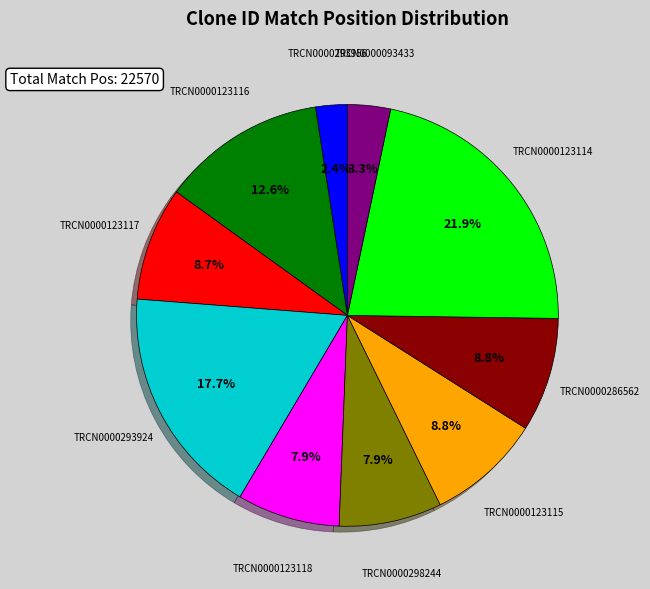

What is the largest slice in the pie chart?

TRCN0000123114